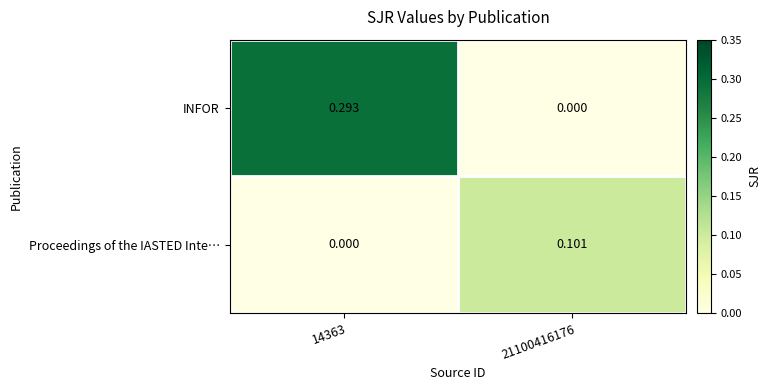

Rank the series by their average value, from lowest to highest.

Proceedings of the IASTED Inte…, INFOR